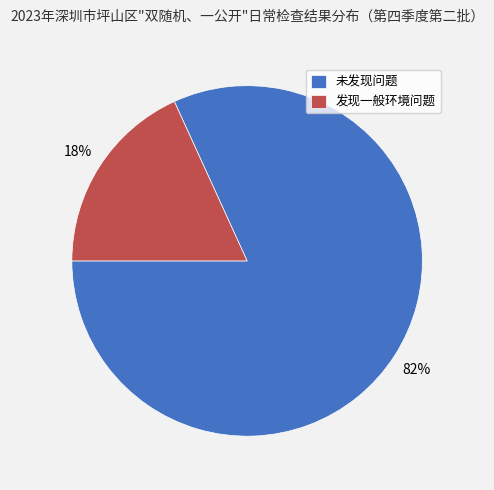

Is the sum of 发现一般环境问题 and 未发现问题 greater than half?

Yes